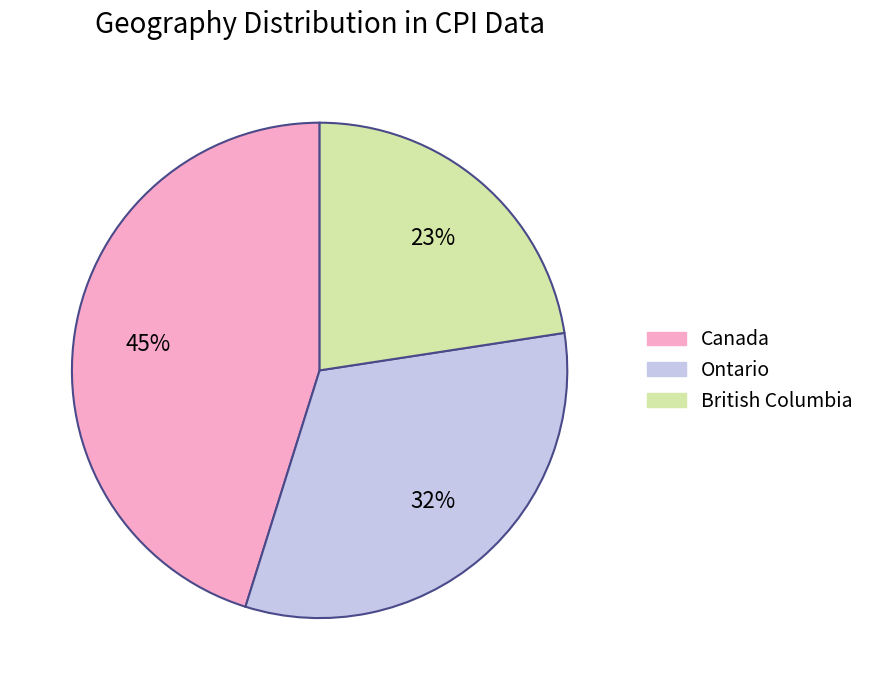

What is the ratio of the value at Canada to the value at Ontario?

1.4